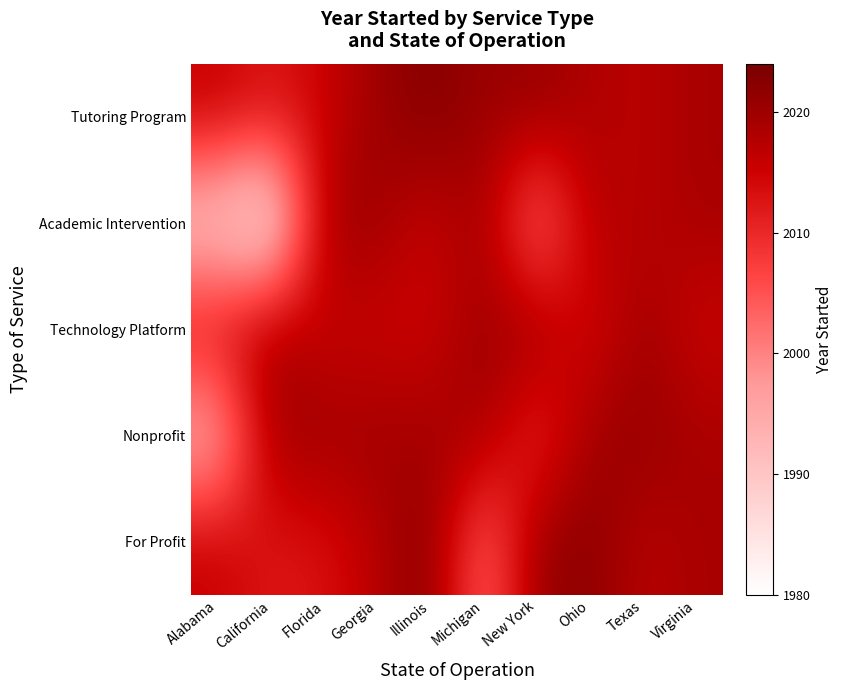

What is the maximum value shown in the chart?

2023